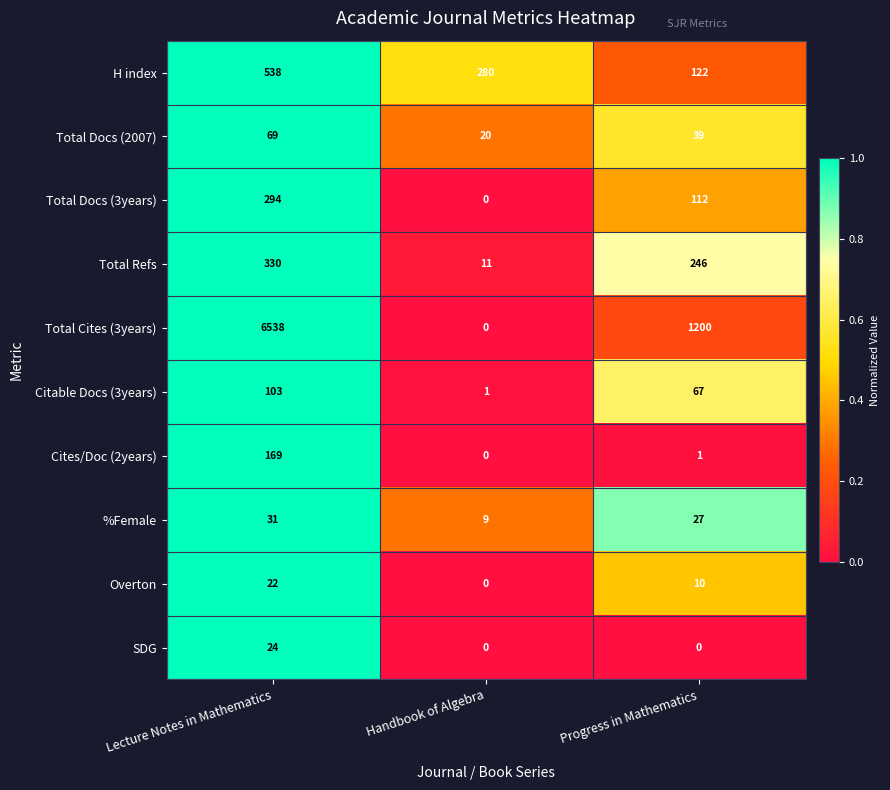

Is it true that Overton equals 29 at Lecture Notes in Mathematics?

False